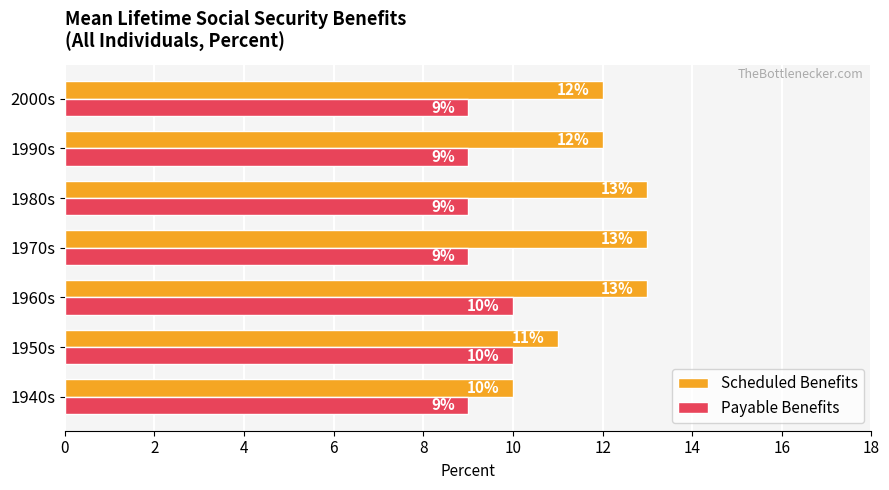

The Scheduled Benefits series shows 12 at 2000s. True or false?

True